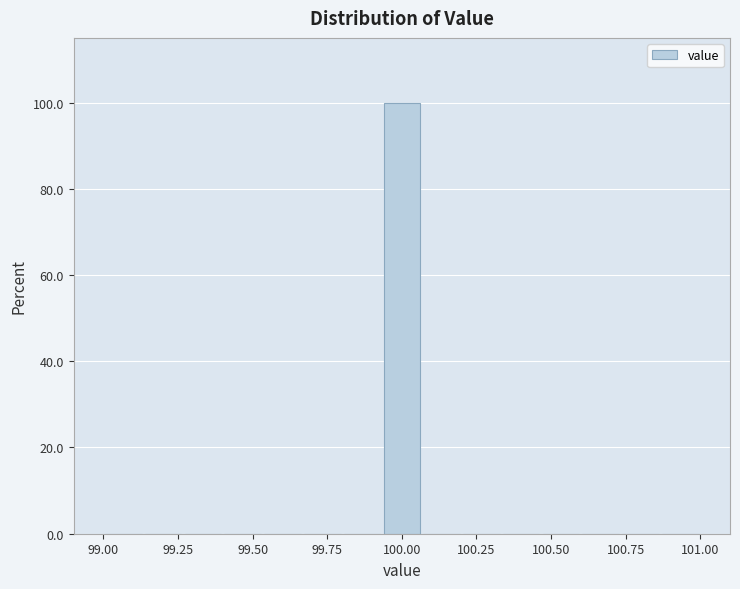

Read against the x-axis, roughly where is the centre of the tallest bar?

100.00